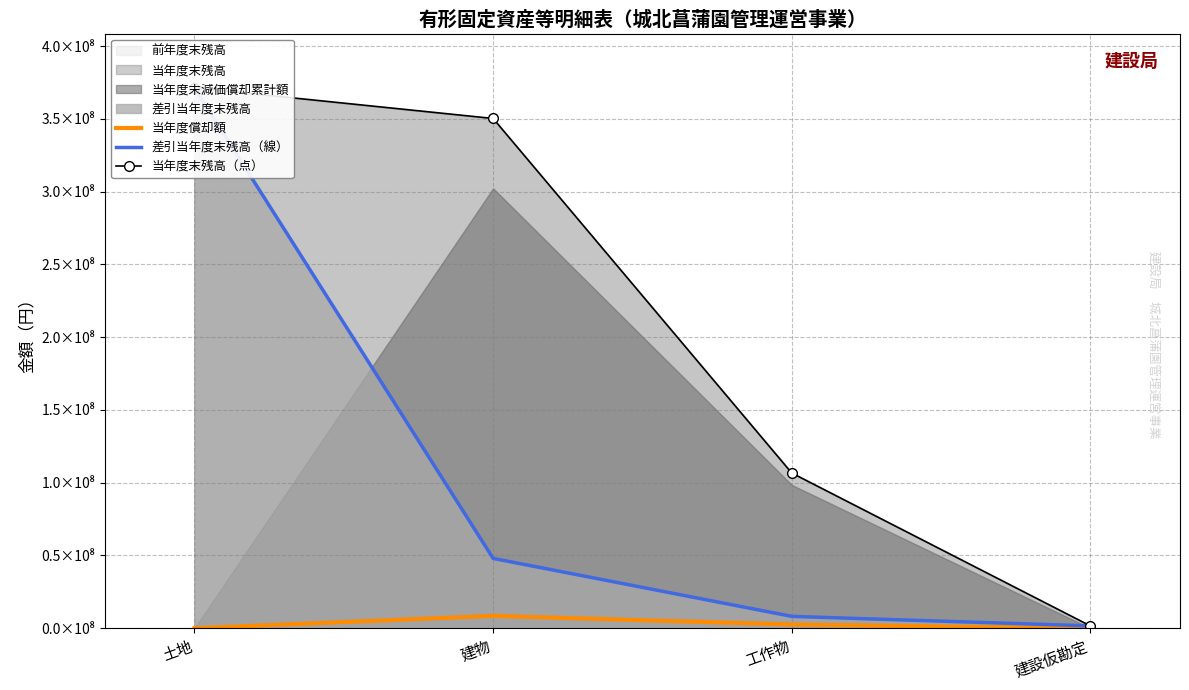

What is the difference between the highest and lowest values at 土地?

371382545